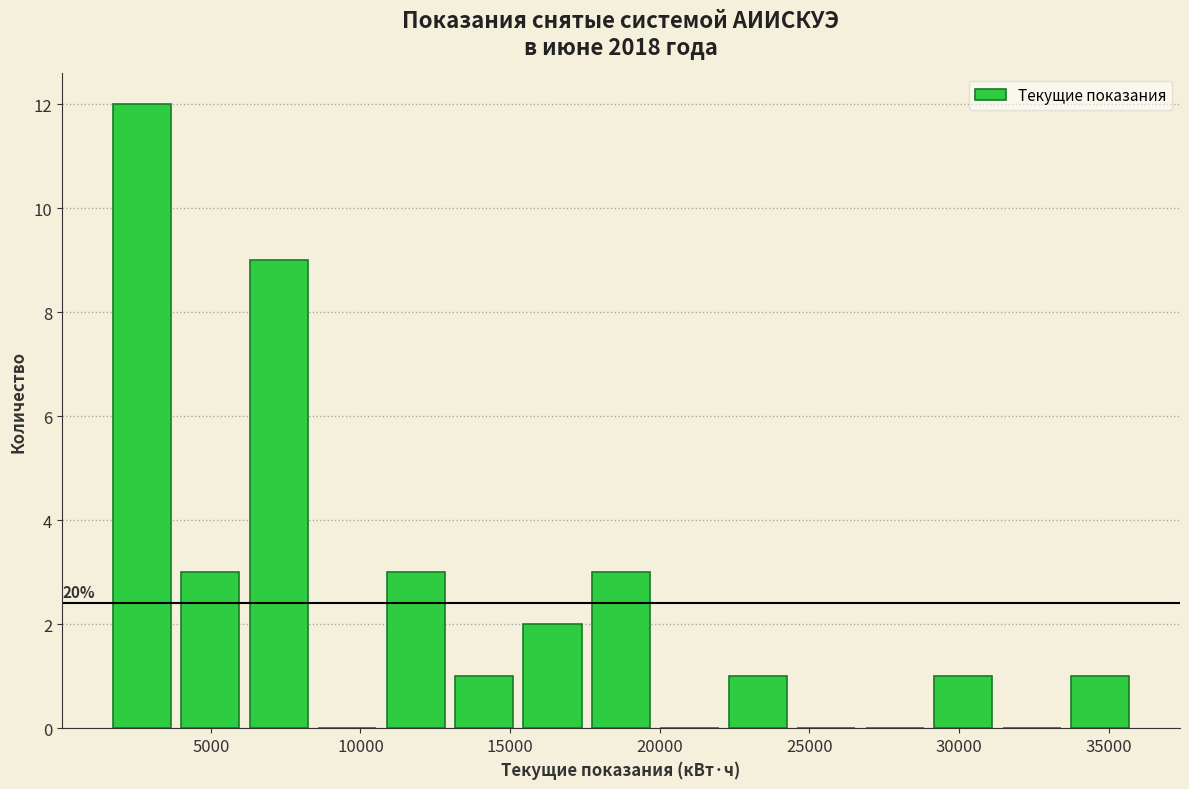

Over which range of the x-axis is the bar tallest?

1500 to 4000